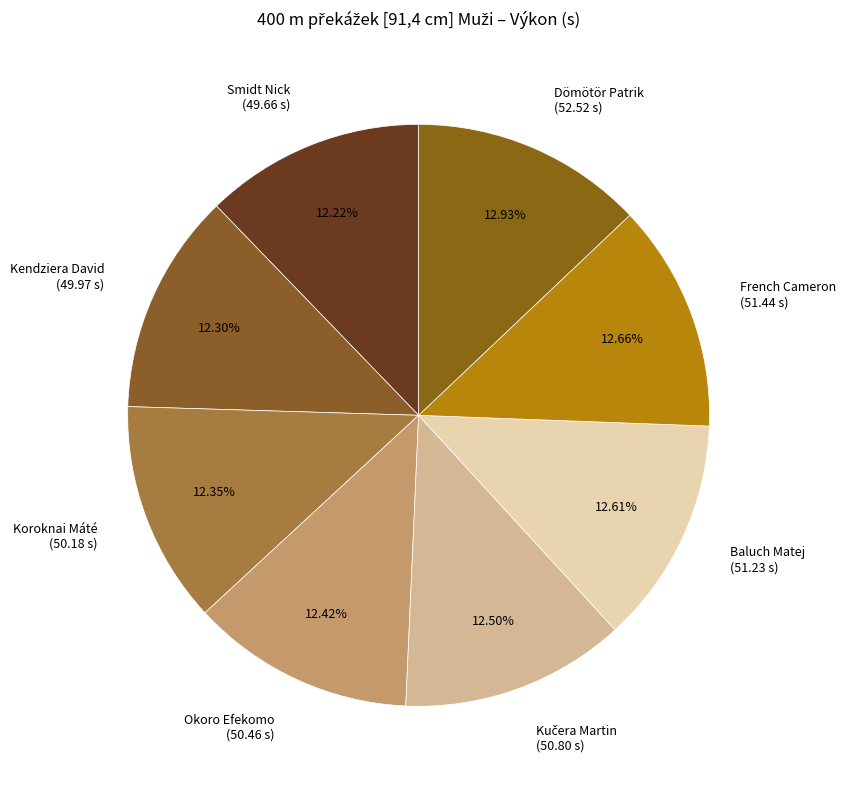

Between Dömötör Patrik and Koroknai Máté, which is larger?

Dömötör Patrik